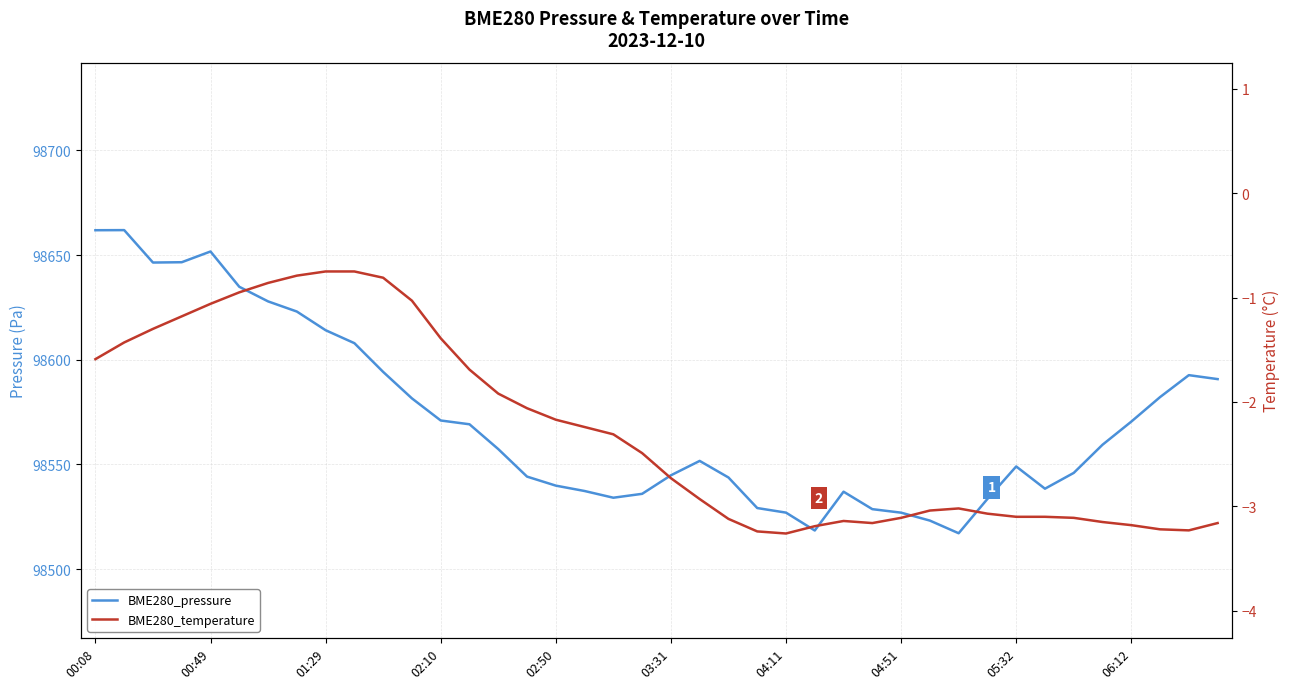

How many distinct data groups are displayed?

2